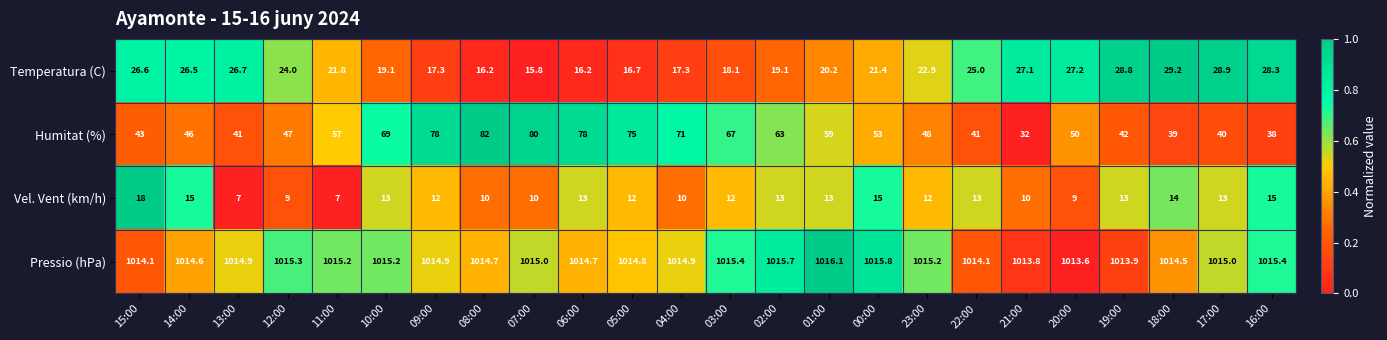

Is the value of Vel. Vent (km/h) at 18:00 greater than the value of Temperatura (C) at 04:00?

No